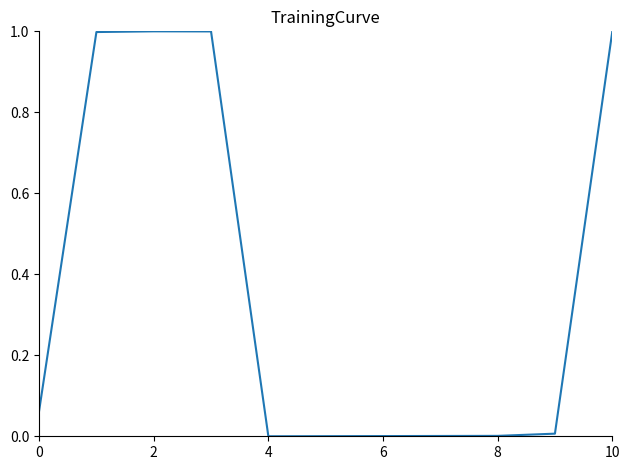

What is the difference between the maximum and minimum values?

1.0